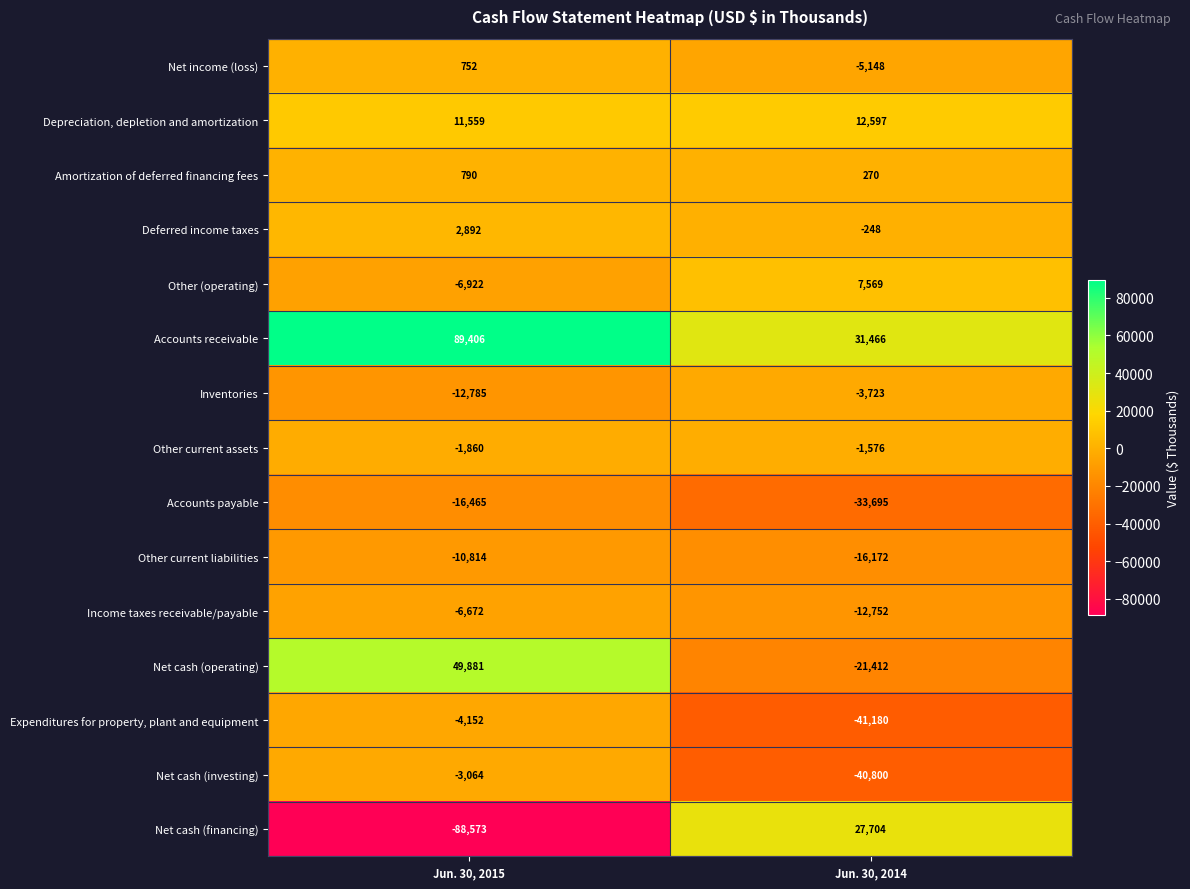

Where is Other (operating) nearest to the value 323?

Jun. 30, 2015